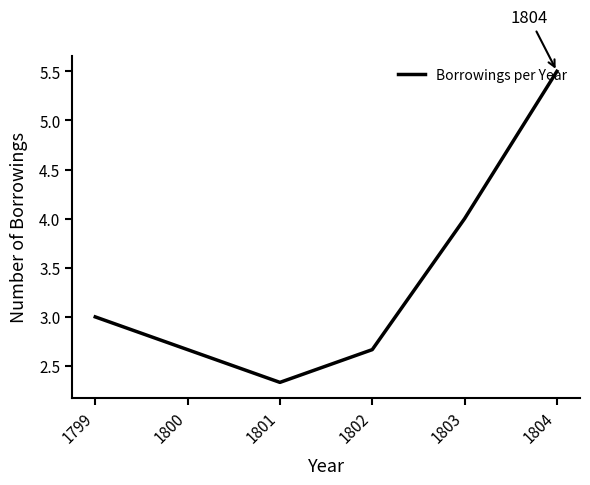

What is the maximum value shown in the chart?

5.5